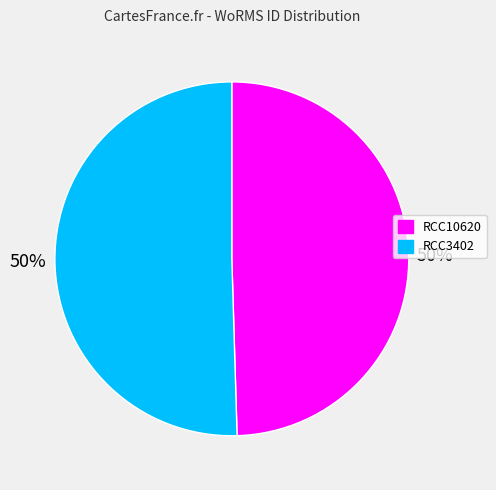

Is it true that RCC3402 is 50% of the pie?

True